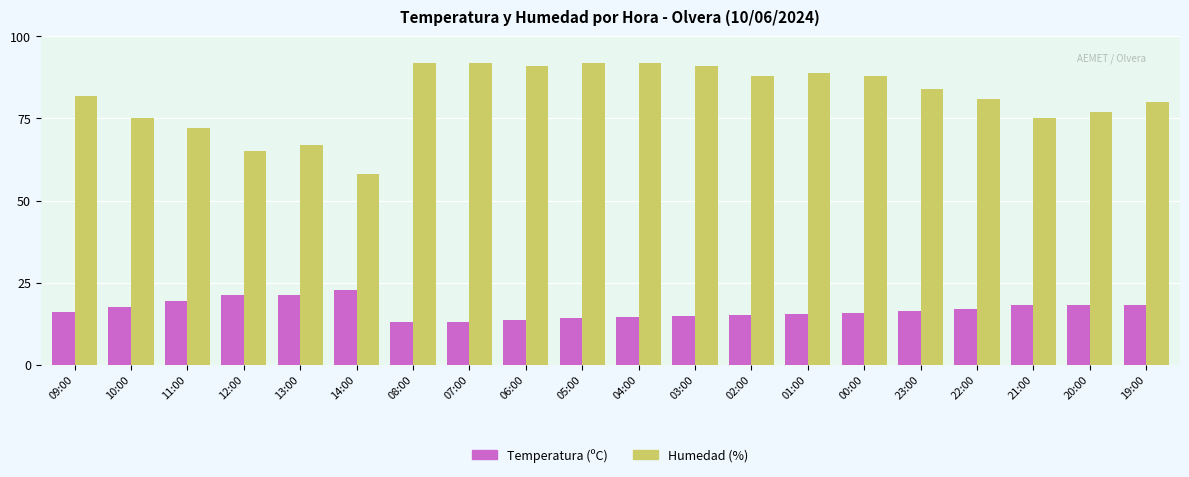

Does the chart contain stacked bars?

No